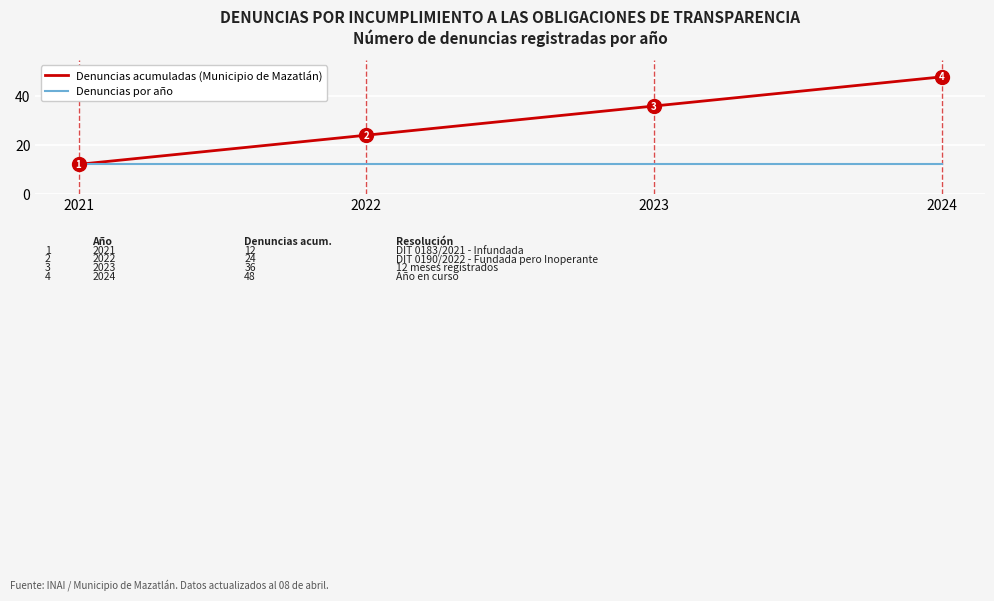

Reading left to right, transcribe all the data shown in this chart.

Denuncias acumuladas (Municipio de Mazatlán): 2021=12	2022=24	2023=36	2024=48
Denuncias por año: 2021=12	2022=12	2023=12	2024=12